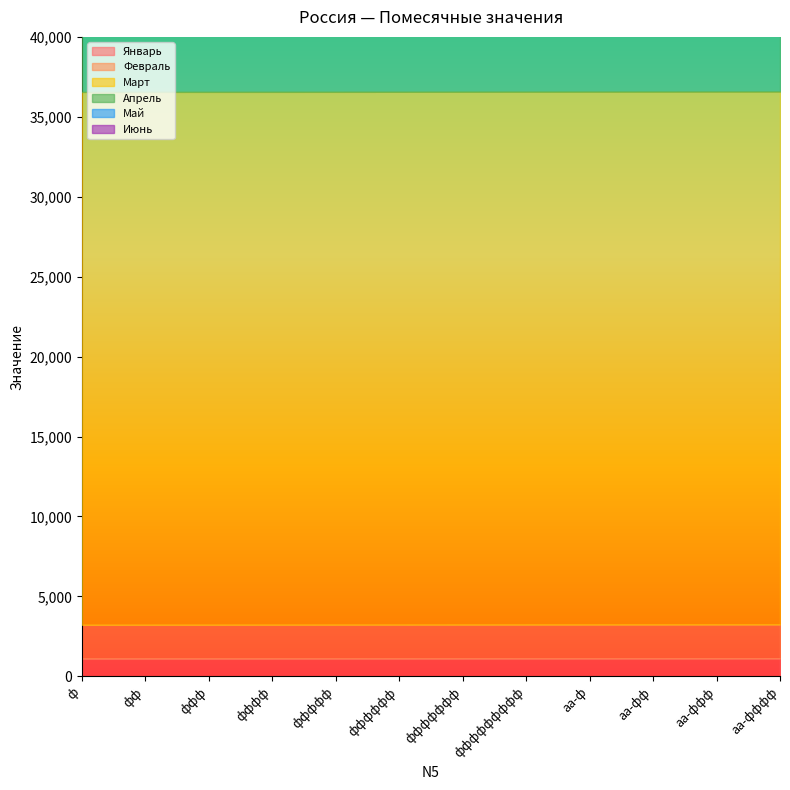

True or false: Январь and Февраль cross at least once.

False